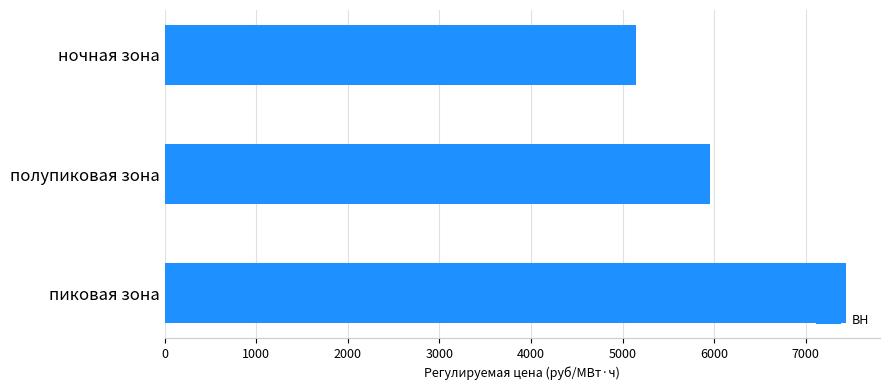

True or false: the data shows 4470.7 at пиковая зона.

False